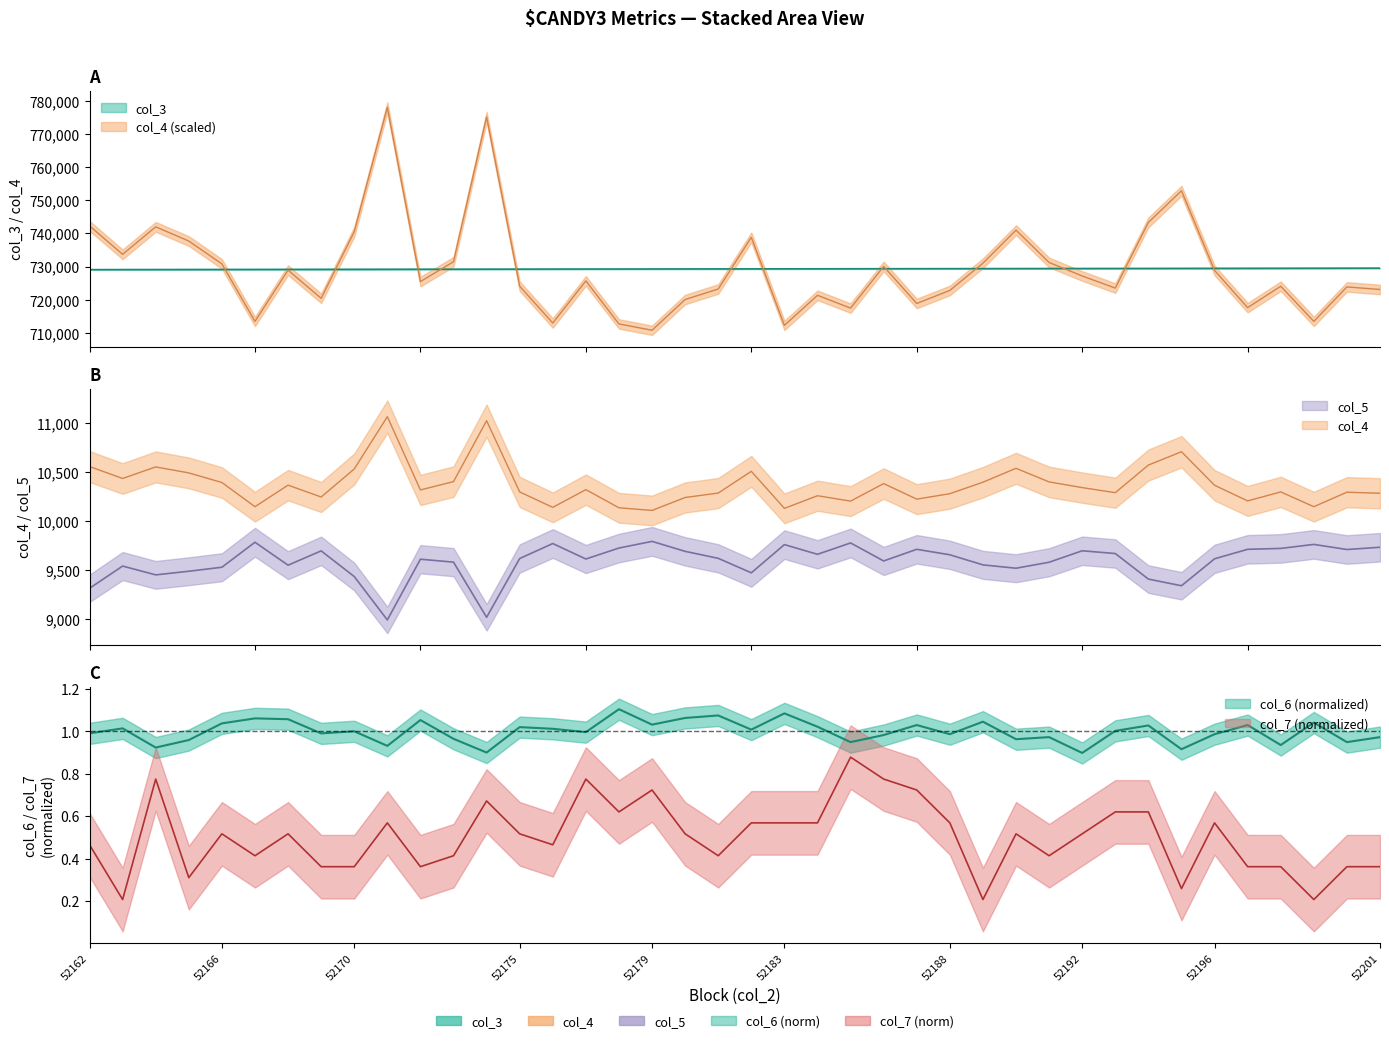

How many distinct data groups are displayed?

5